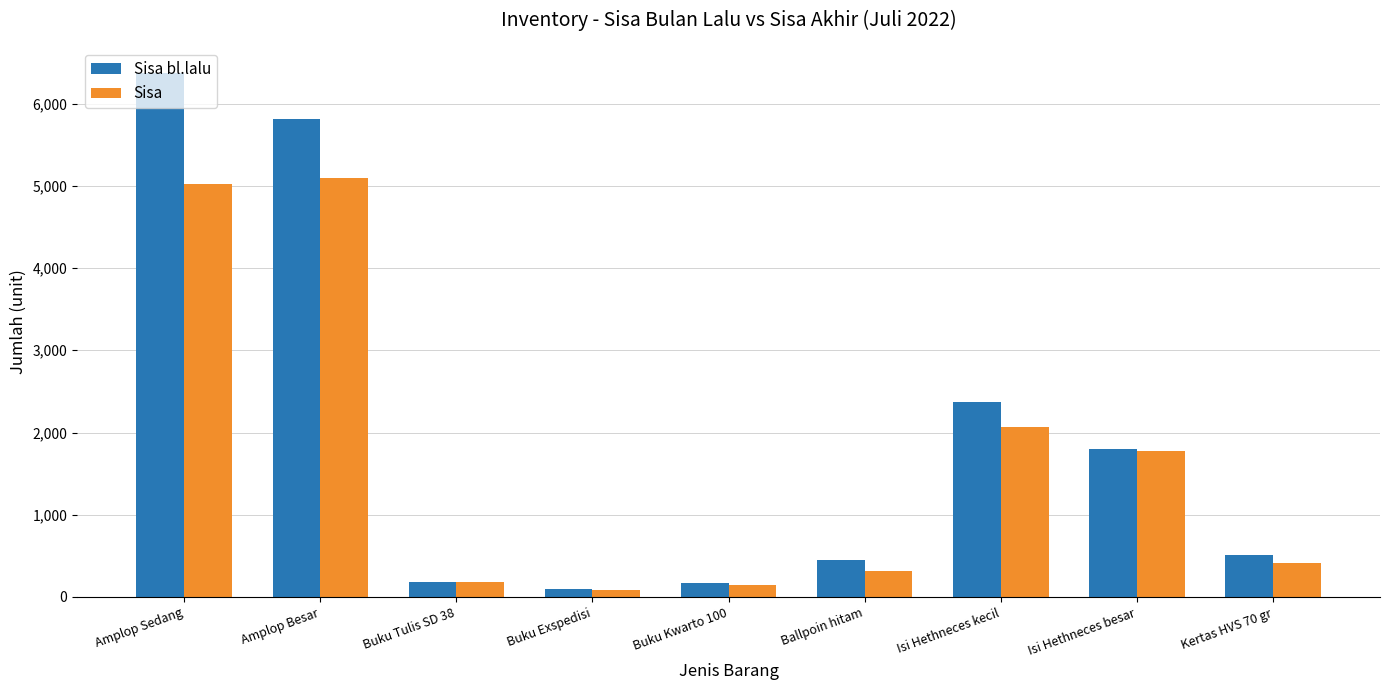

What is the sum of the Sisa bl.lalu values at Amplop Sedang and Isi Hethneces besar?

8166